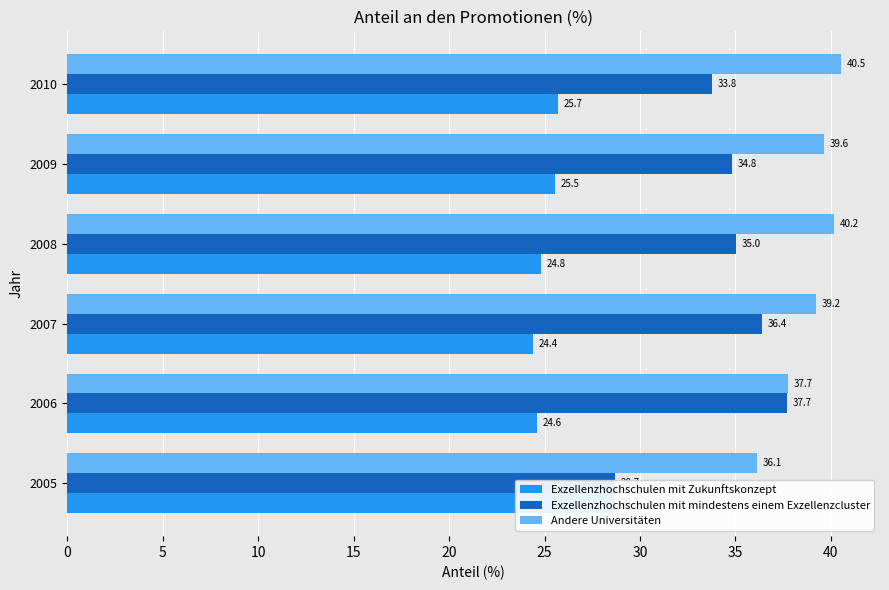

Is the value of Exzellenzhochschulen mit mindestens einem Exzellenzcluster at 2006 greater than the value of Exzellenzhochschulen mit Zukunftskonzept at 2010?

Yes